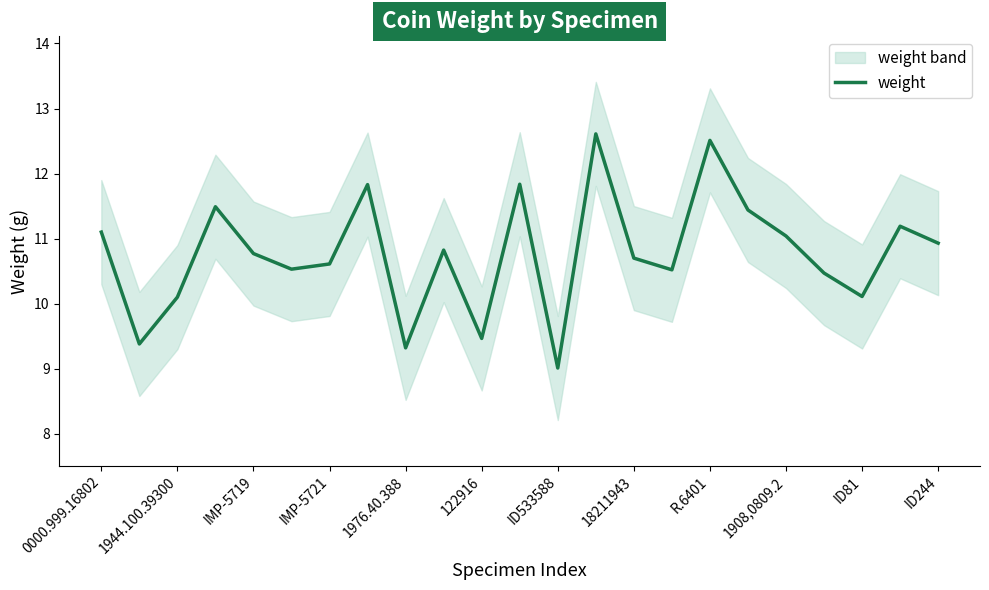

How many values are below 10?

4